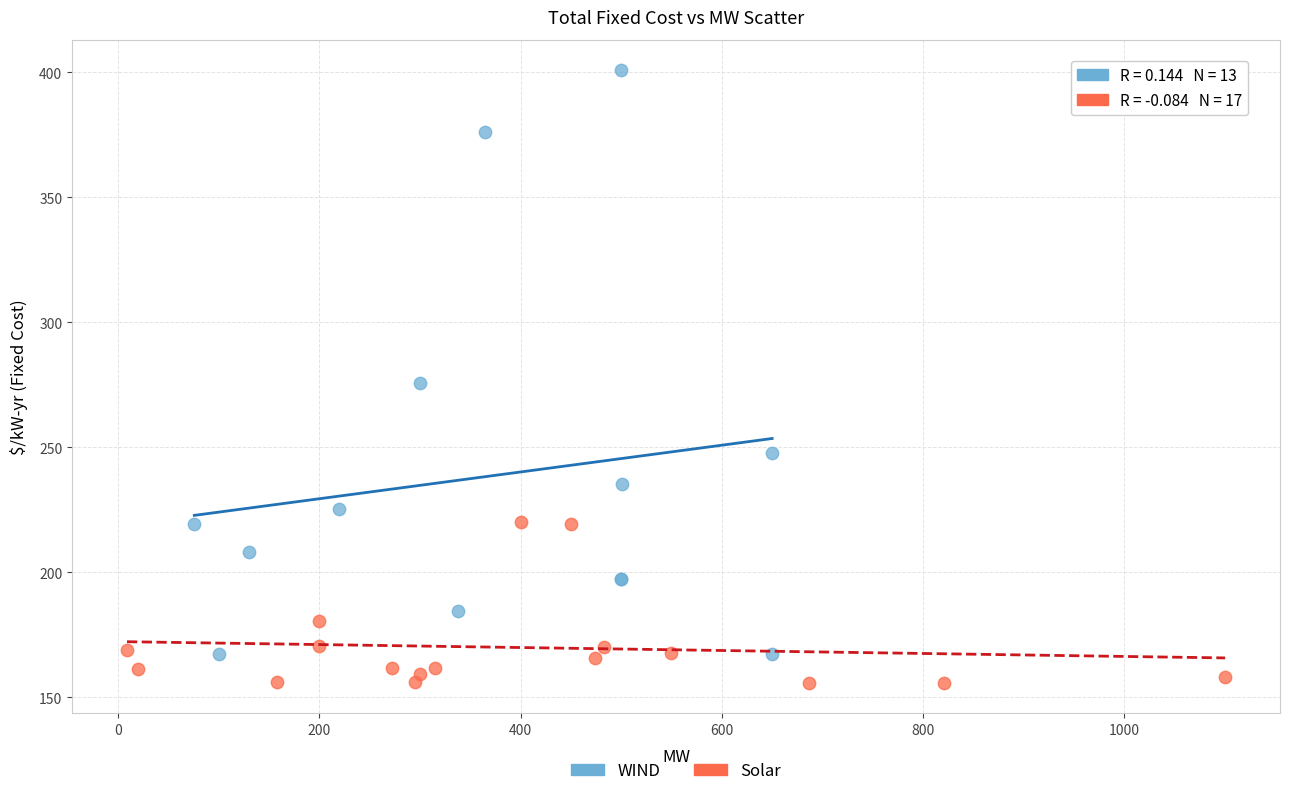

What are all the series names shown in the legend?

WIND, Solar